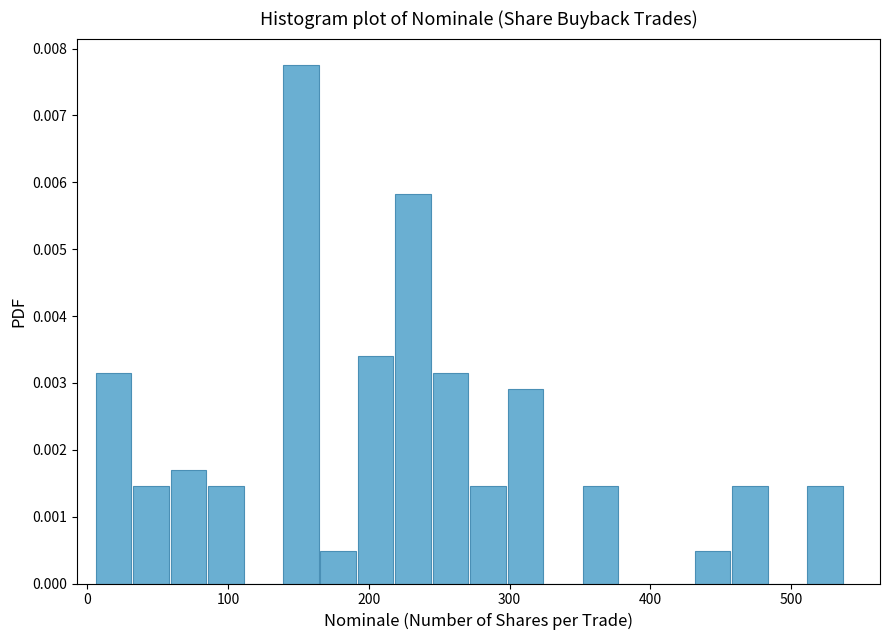

Around what value on the x-axis is the tallest bar? Give the approximate position of its centre, as read against the axis.

150